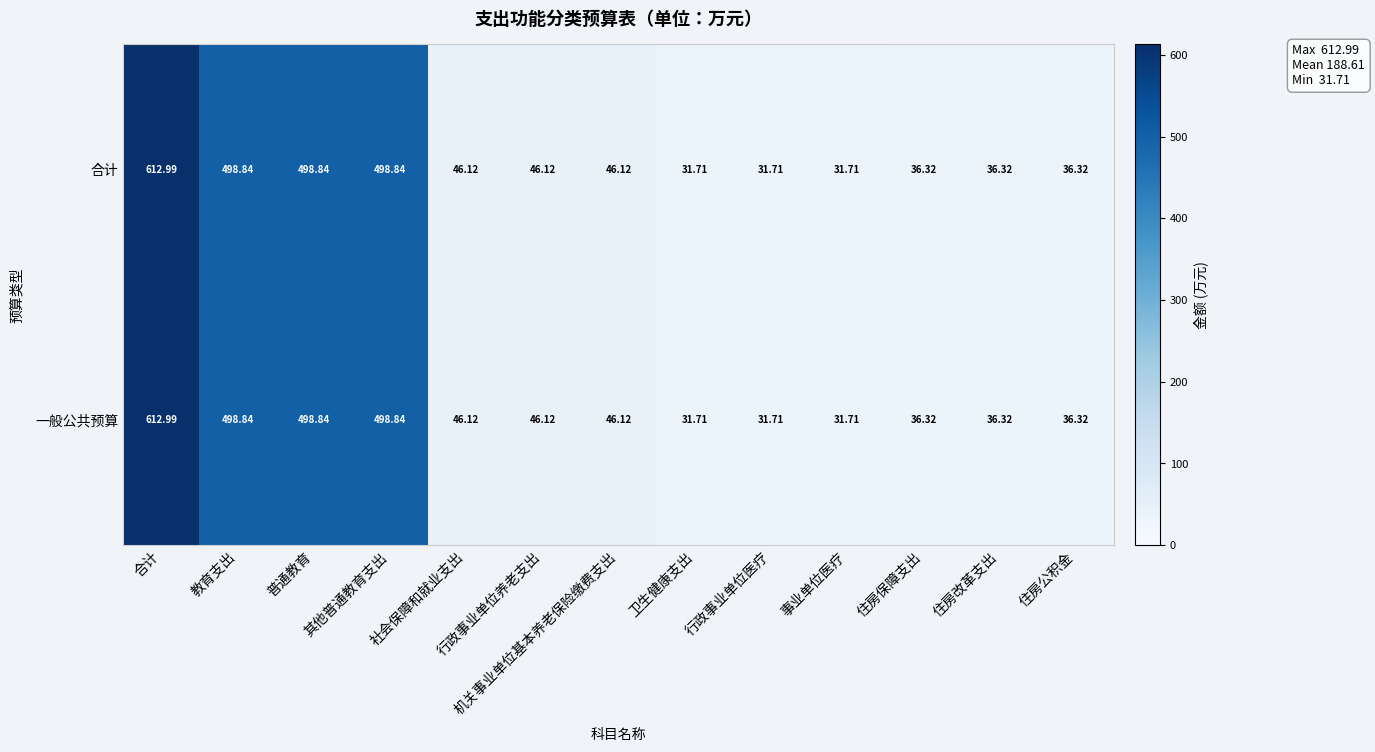

Where does the 合计 series first go above 46?

合计